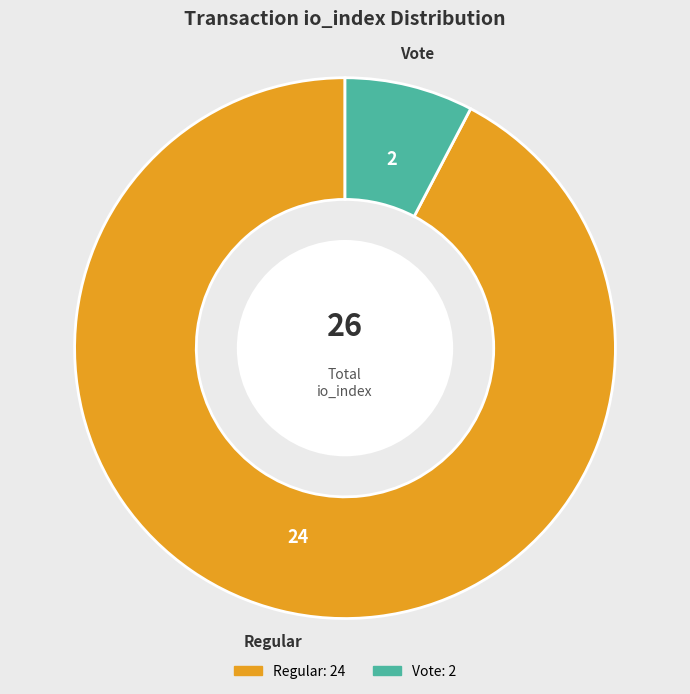

Does any single category account for the majority?

Yes